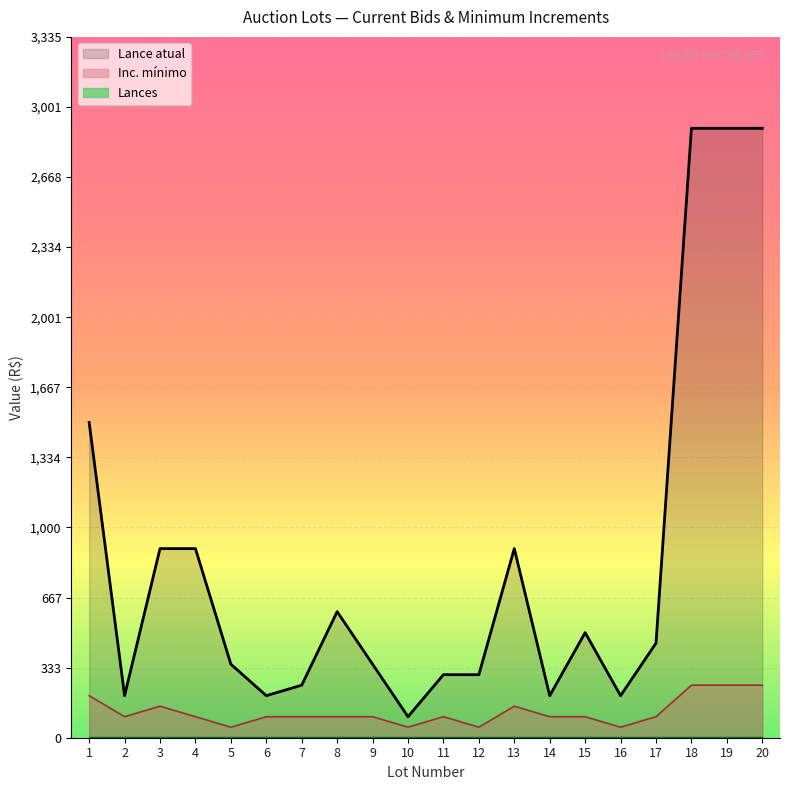

True or false: Lance atual has more than 2 points higher than both neighbors.

True